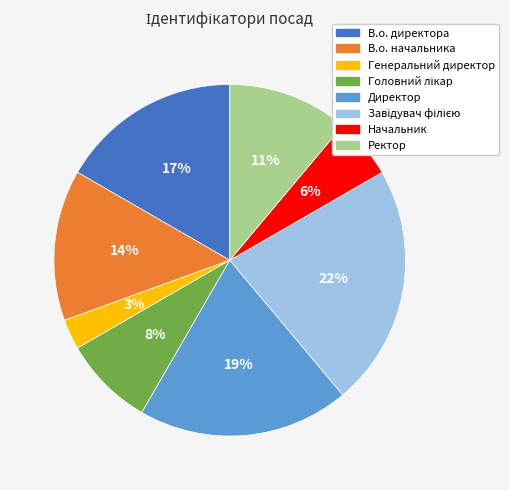

Count the number of slices in the pie.

8